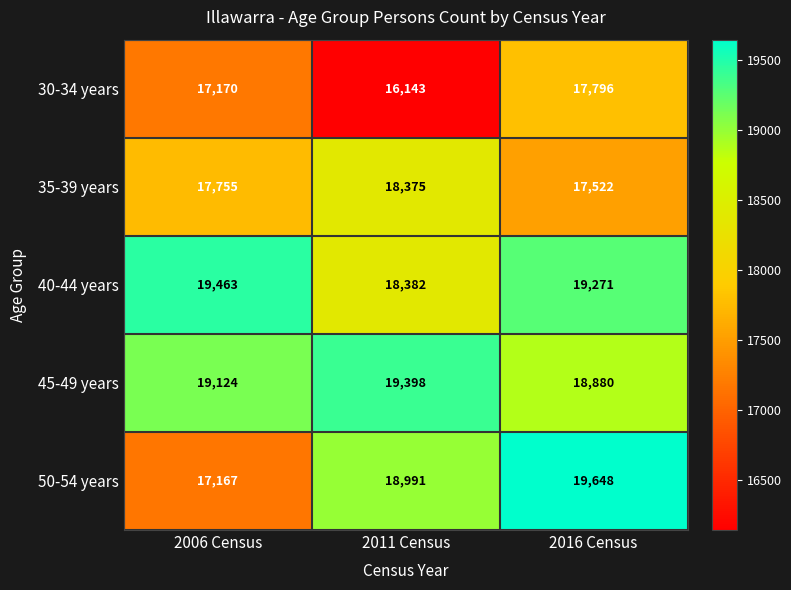

At 2011 Census, list the series in order from smallest to largest.

30-34 years, 35-39 years, 40-44 years, 50-54 years, 45-49 years